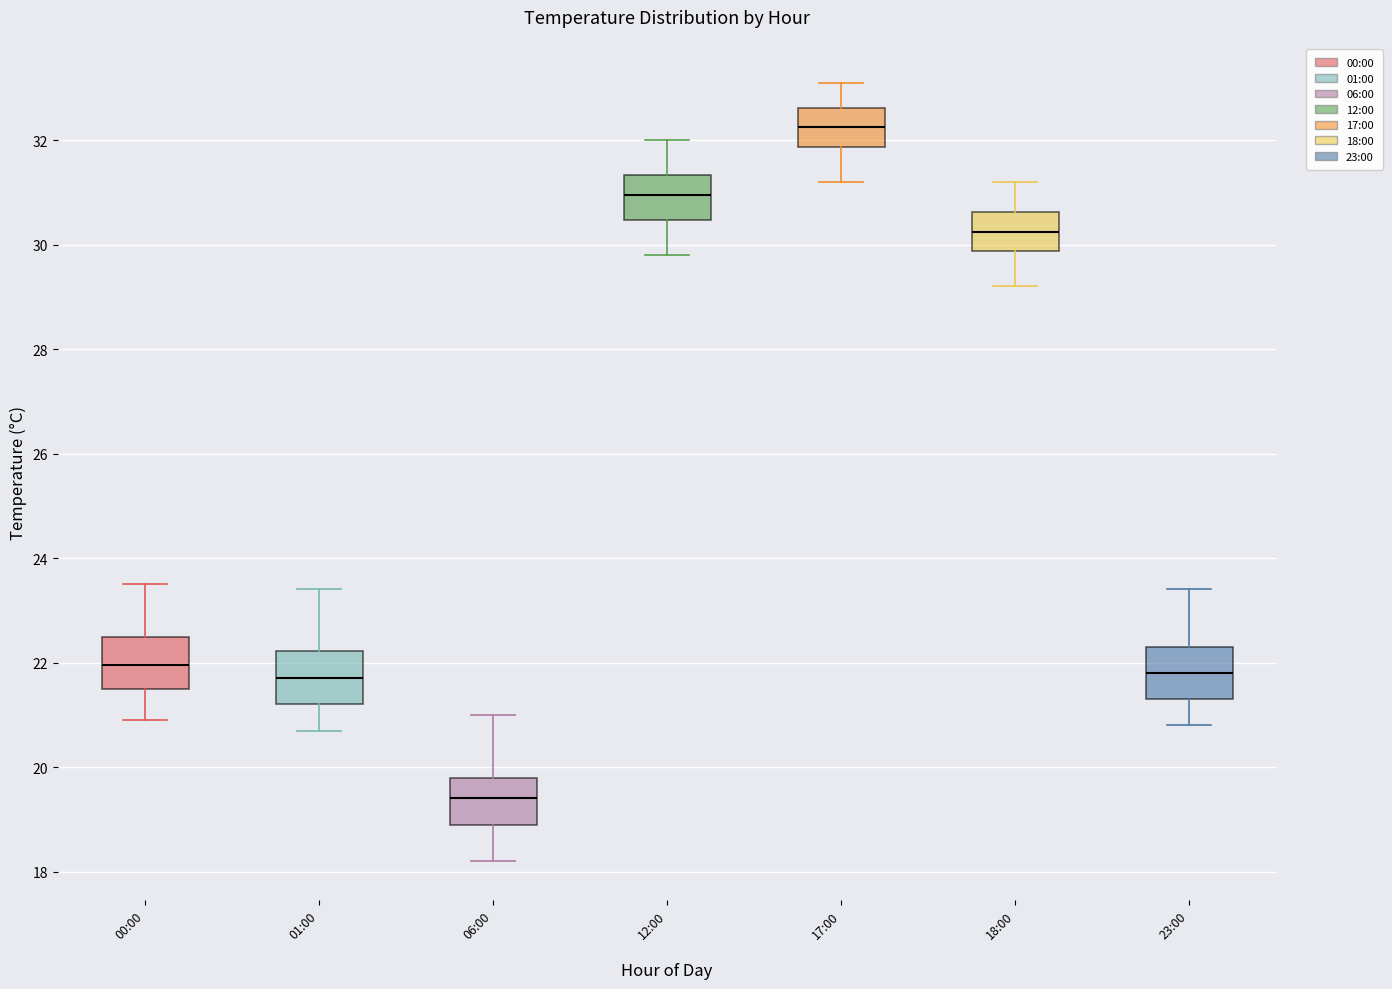

Which box's median line is the highest?

17:00